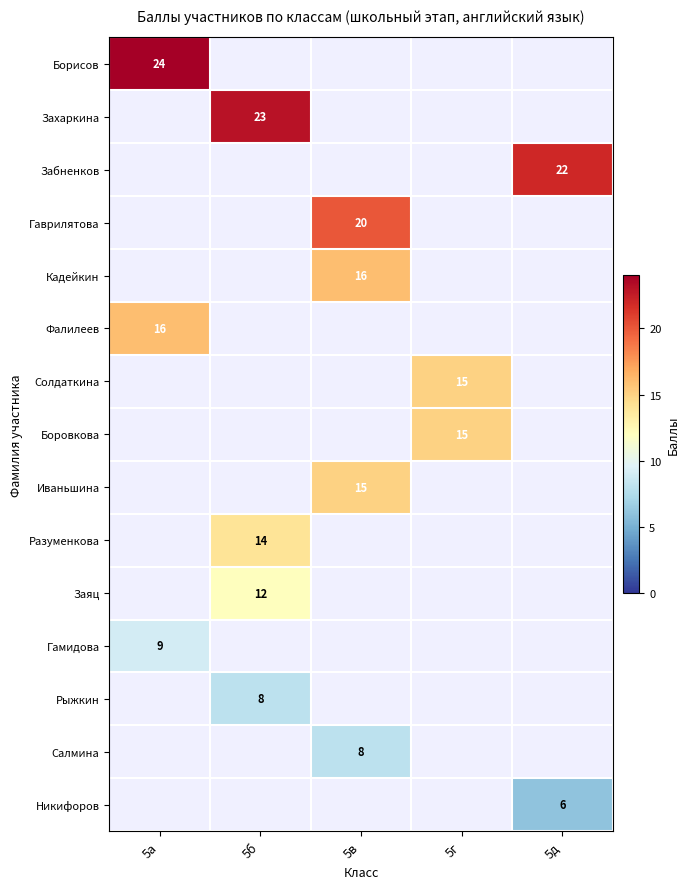

What is the smallest value displayed?

6.0